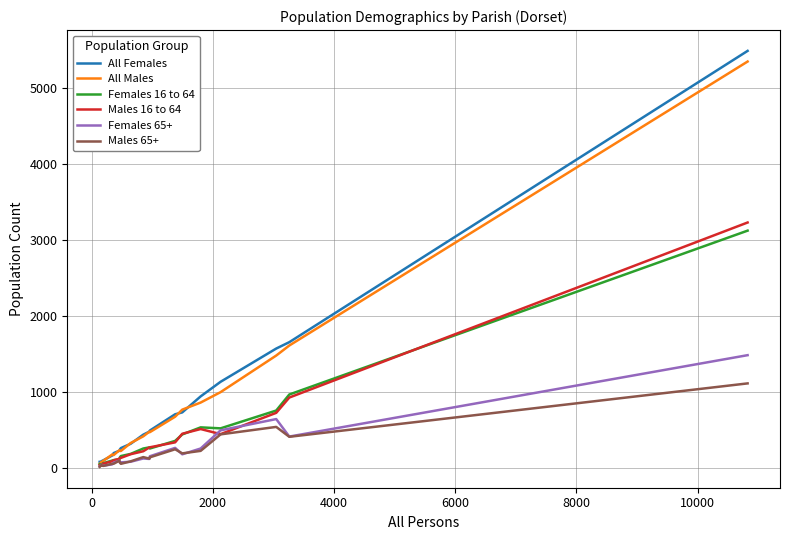

How many values in the All Males series are below 415?

10